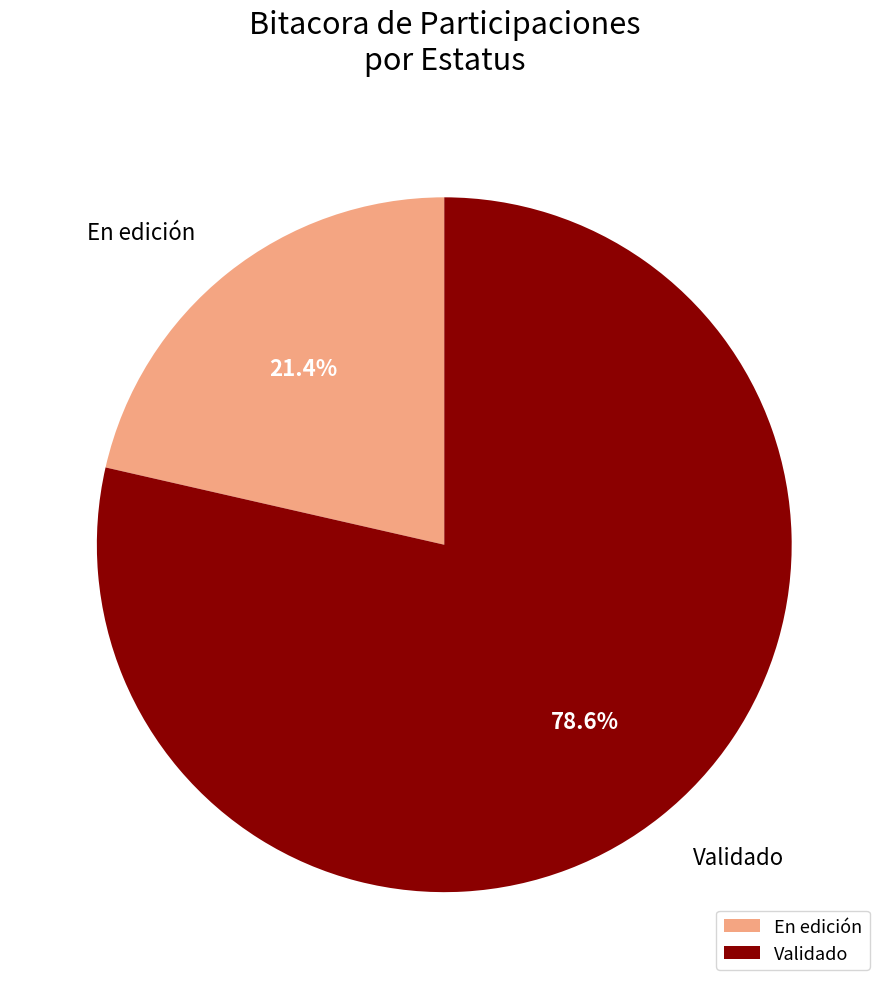

To the nearest percent, what is the average slice percentage?

50%